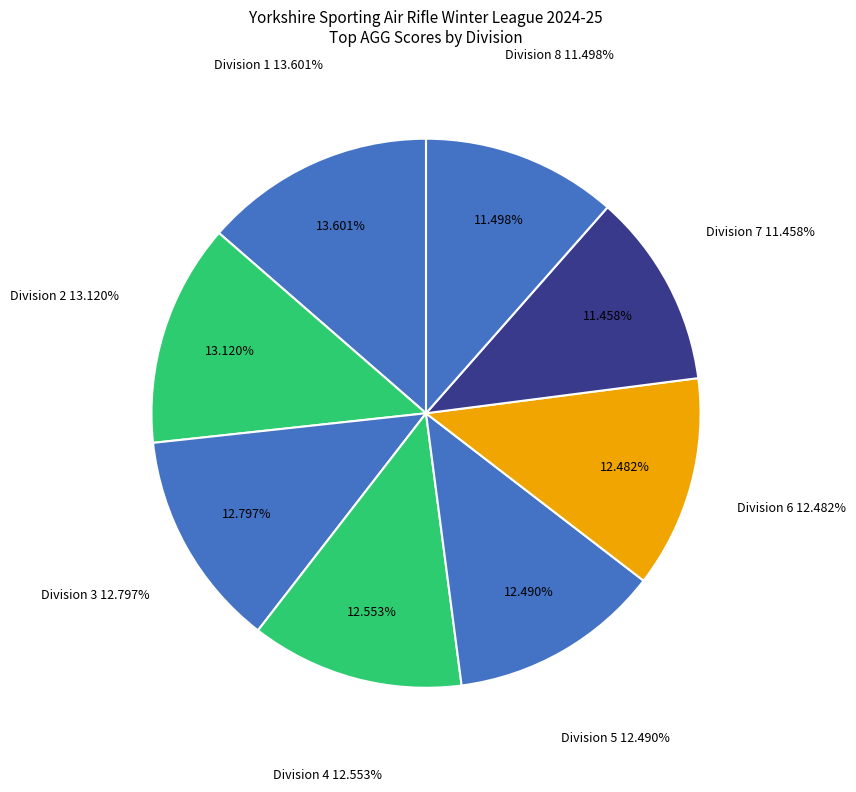

To the nearest percent, what portion does Division 5 represent?

12%